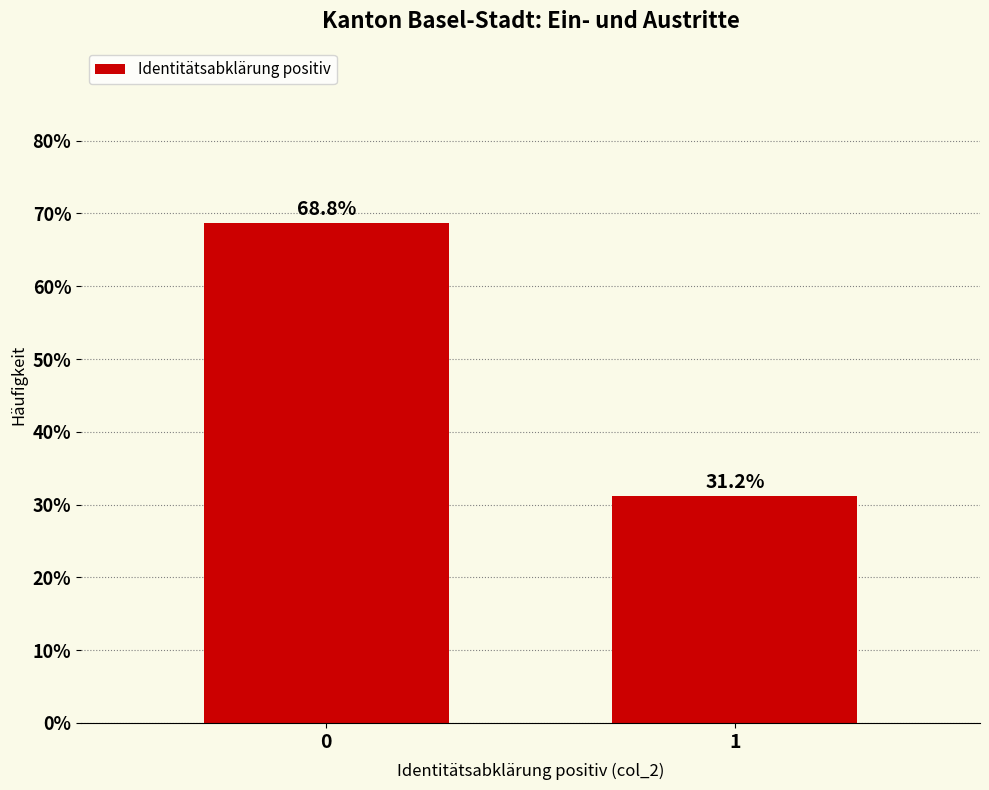

Rank the categories by value from highest to lowest.

0, 1